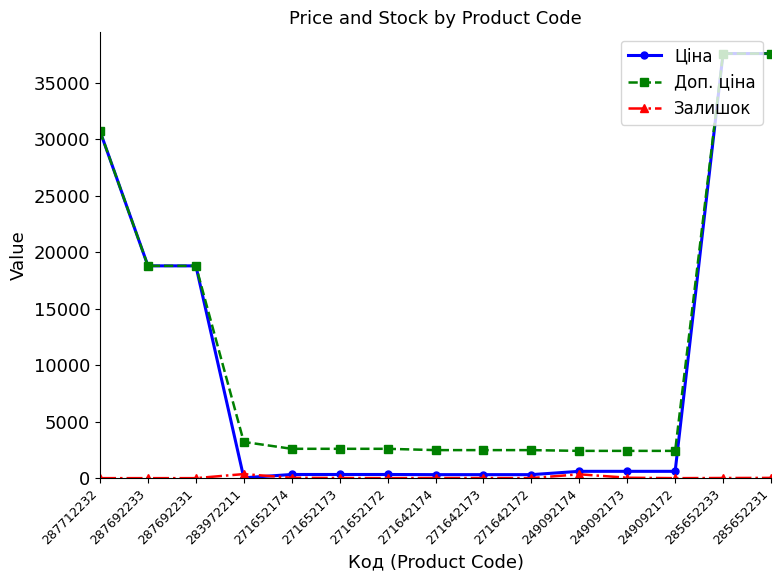

What is the total value across all series at 271642174?

2804.7